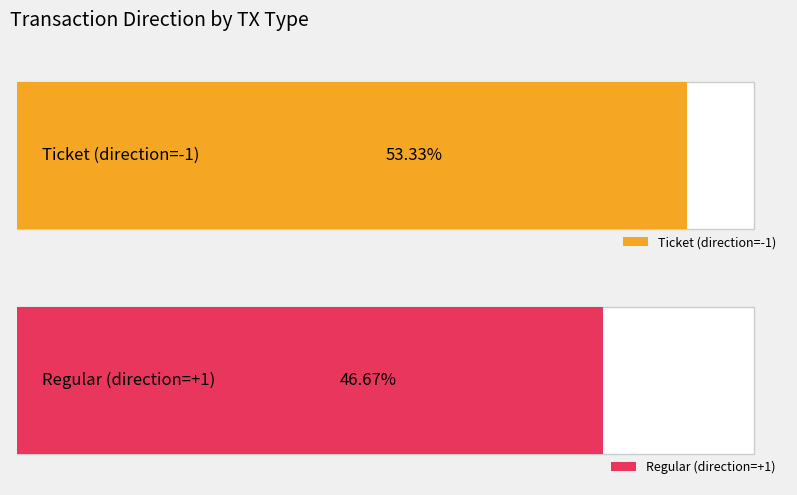

Rank the series by their average value, from lowest to highest.

Regular, Ticket